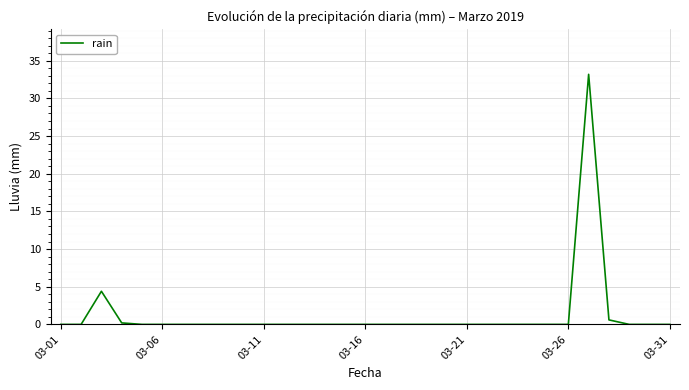

True or false: the data has more than 1 interior local peaks.

True